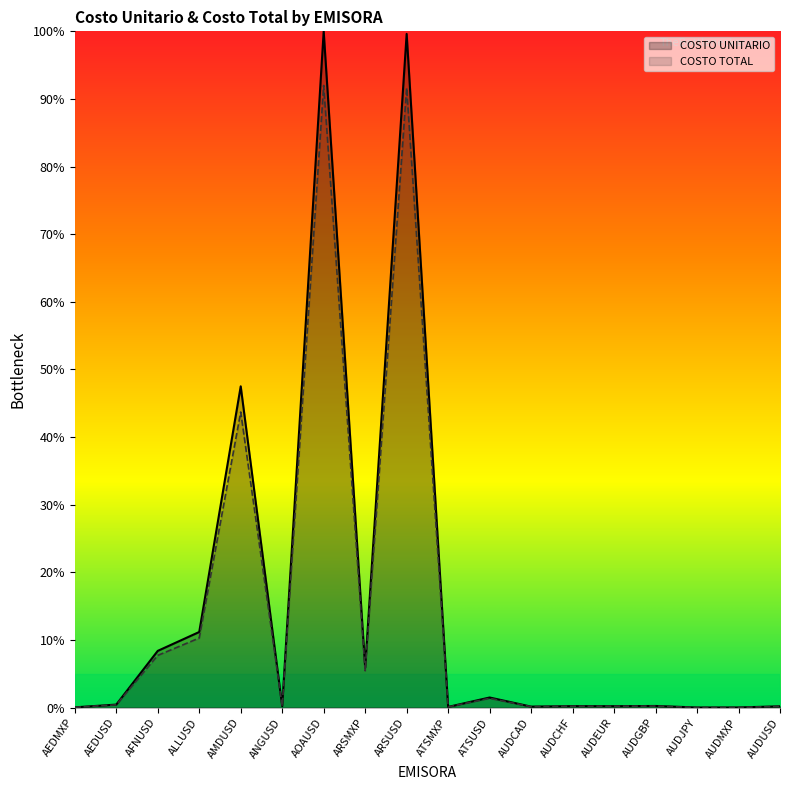

How many interior local peaks does the COSTO TOTAL series have?

6